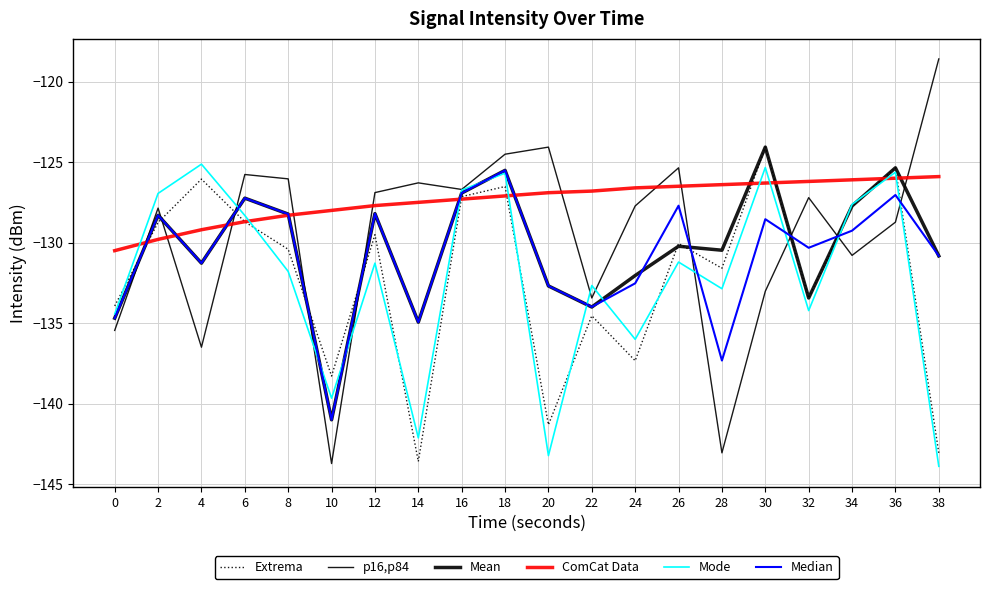

Reading left to right, list all the values displayed in this chart.

Extrema: -133.9	-128.7	-126.1	-128.7	-130.4	-138.3	-129.5	-143.6	-127.1	-126.5	-141.3	-134.5	-137.3	-130.1	-131.6	-124.1	-133.4	-127.7	-125.4	-143.1
p16,p84: -135.5	-127.9	-136.5	-125.8	-126.0	-143.7	-126.9	-126.3	-126.7	-124.5	-124.1	-133.4	-127.7	-125.4	-143.1	-133.0	-127.2	-130.8	-128.7	-118.6
Mean: -134.7	-128.3	-131.3	-127.2	-128.2	-141.0	-128.2	-134.9	-126.9	-125.5	-132.7	-134.0	-132.0	-130.2	-130.5	-124.1	-133.4	-127.7	-125.4	-130.8
ComCat Data: -130.5	-129.8	-129.2	-128.7	-128.3	-128.0	-127.7	-127.5	-127.3	-127.1	-126.9	-126.8	-126.6	-126.5	-126.4	-126.3	-126.2	-126.1	-126.0	-125.9
Mode: -134.4	-126.9	-125.1	-128.3	-131.8	-139.7	-131.3	-142.1	-126.7	-125.7	-143.2	-132.7	-136.0	-131.2	-132.9	-125.3	-134.2	-127.6	-125.6	-143.9
Median: -134.7	-128.3	-131.3	-127.2	-128.2	-141.0	-128.2	-134.9	-126.9	-125.5	-132.7	-134.0	-132.5	-127.7	-137.3	-128.5	-130.3	-129.3	-127.0	-130.8